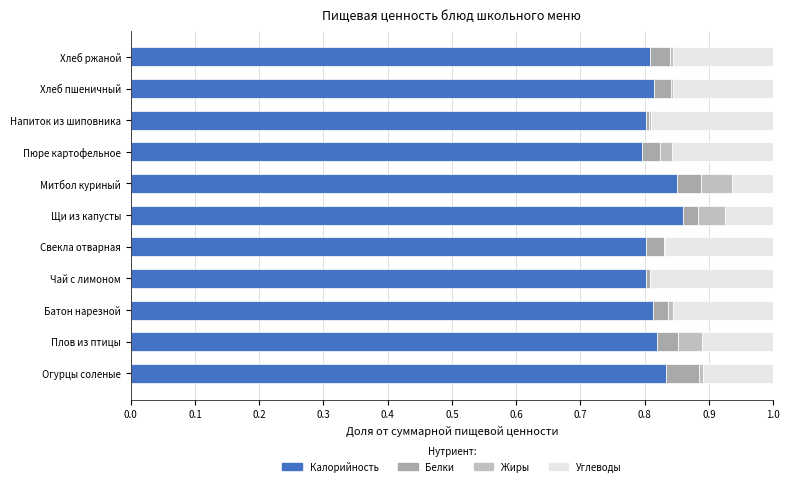

Which series has the largest total across all categories?

Калорийность